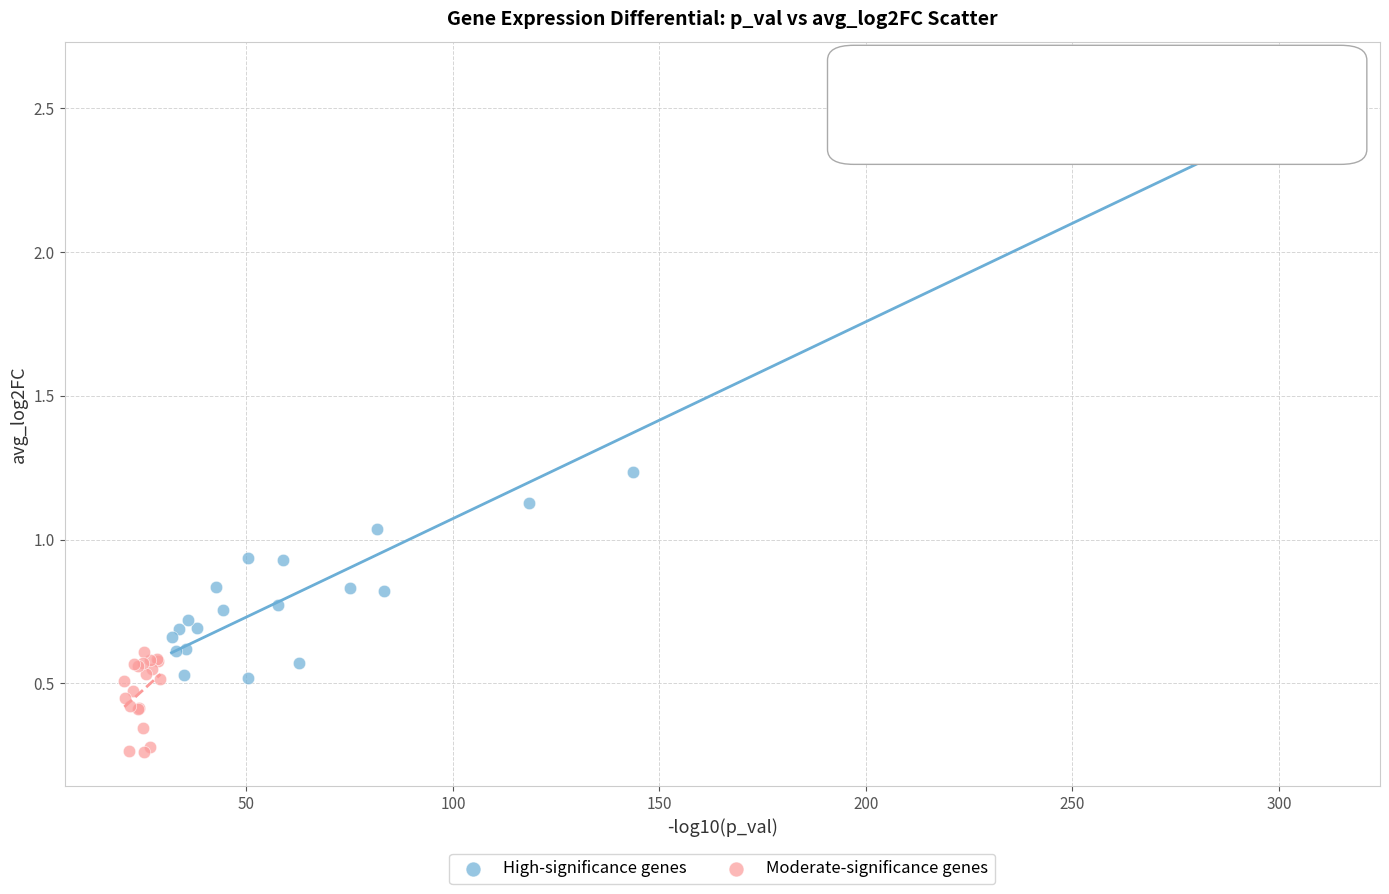

Which series reaches the maximum Y coordinate?

High-significance genes